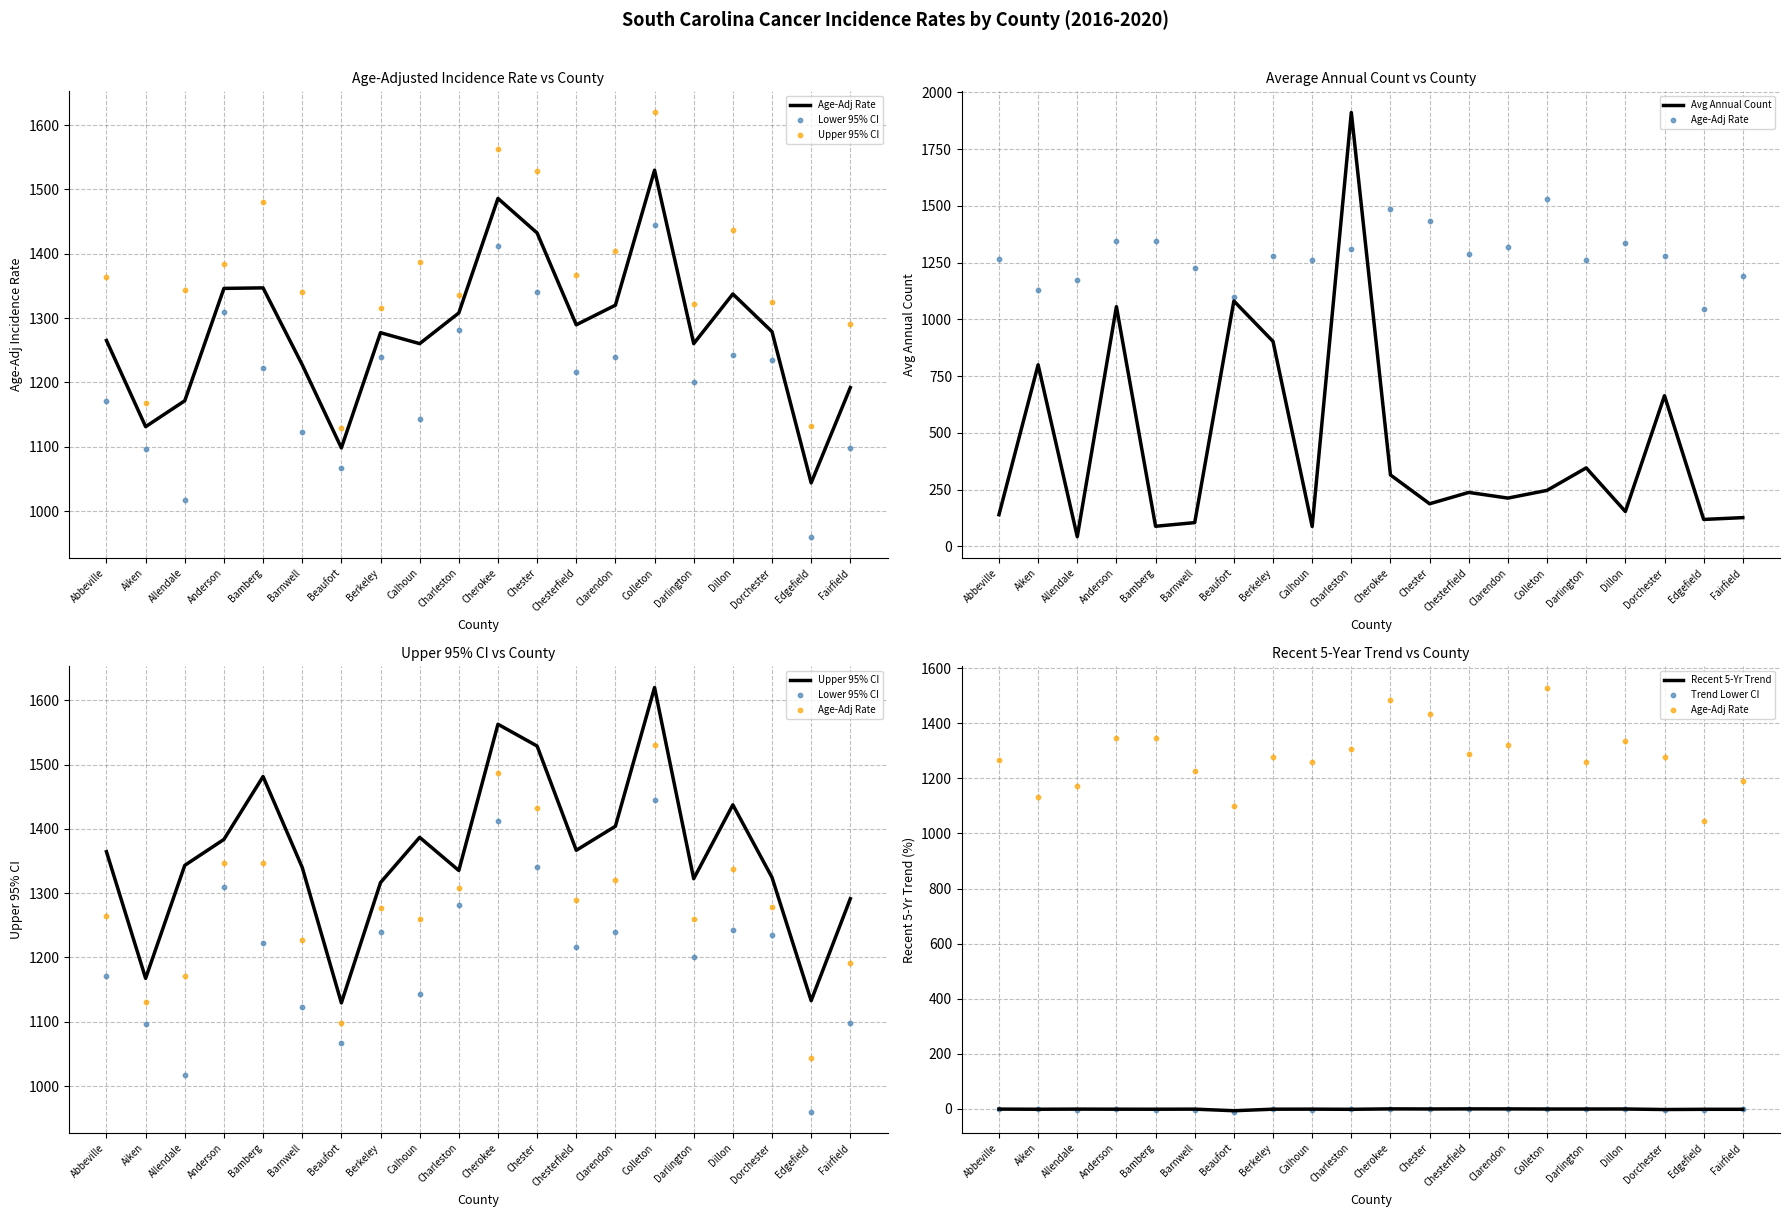

What is the total value across all series at Clarendon?

4175.9